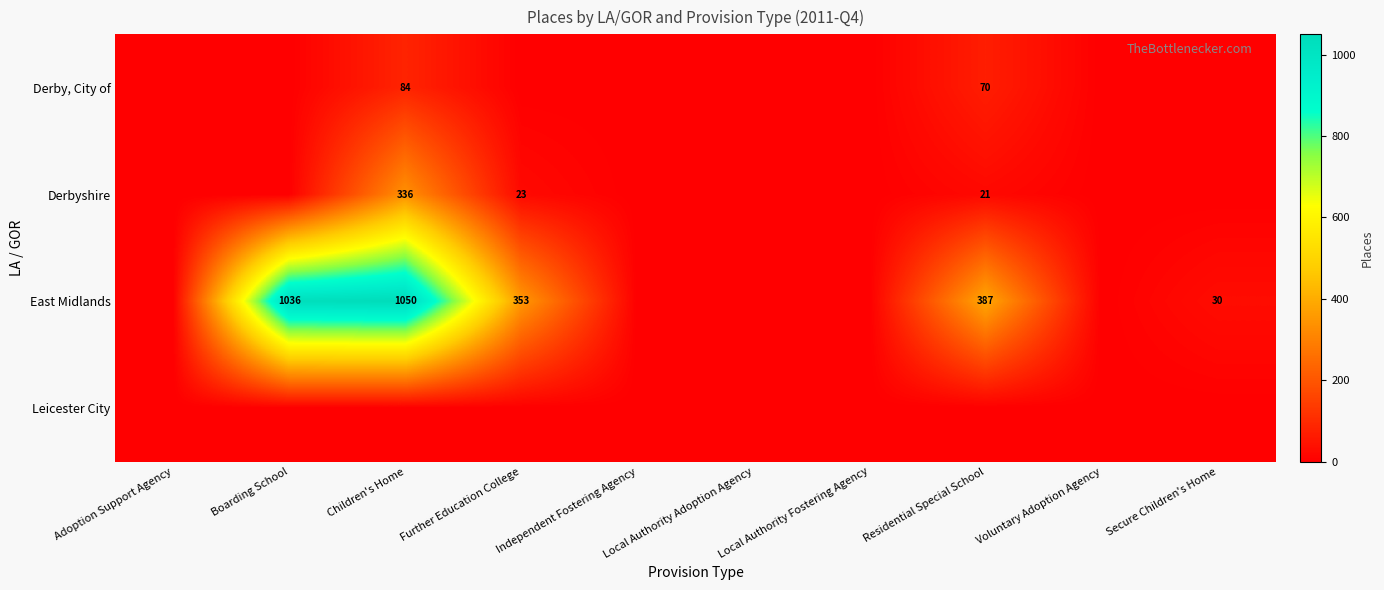

Is it true that Derbyshire equals 23 at Further Education College?

True